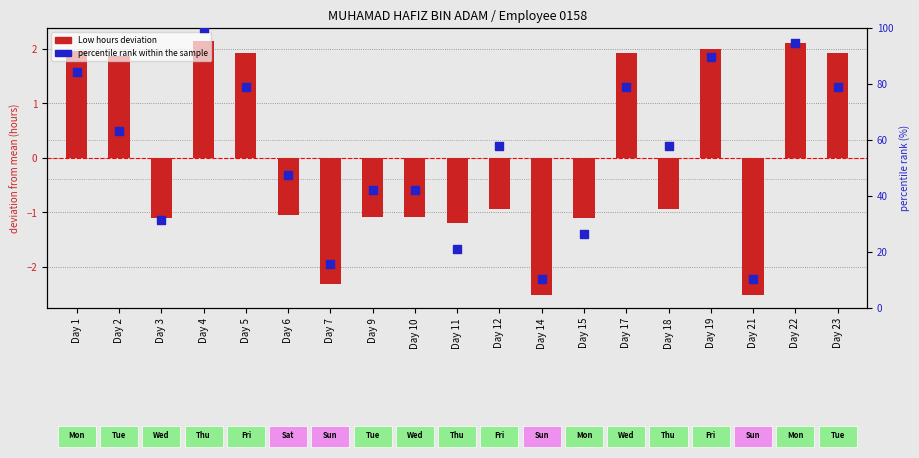

Is the value of percentile rank within the sample at Day 3 greater than the value of Low (deviation from mean) at Day 23?

Yes